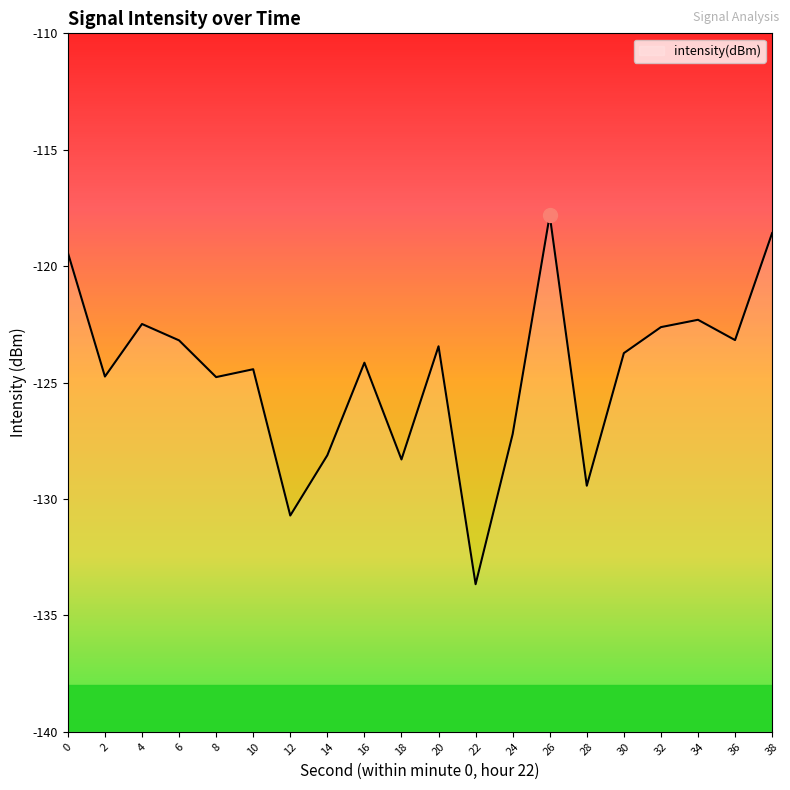

How many categories are shown in the chart?

20